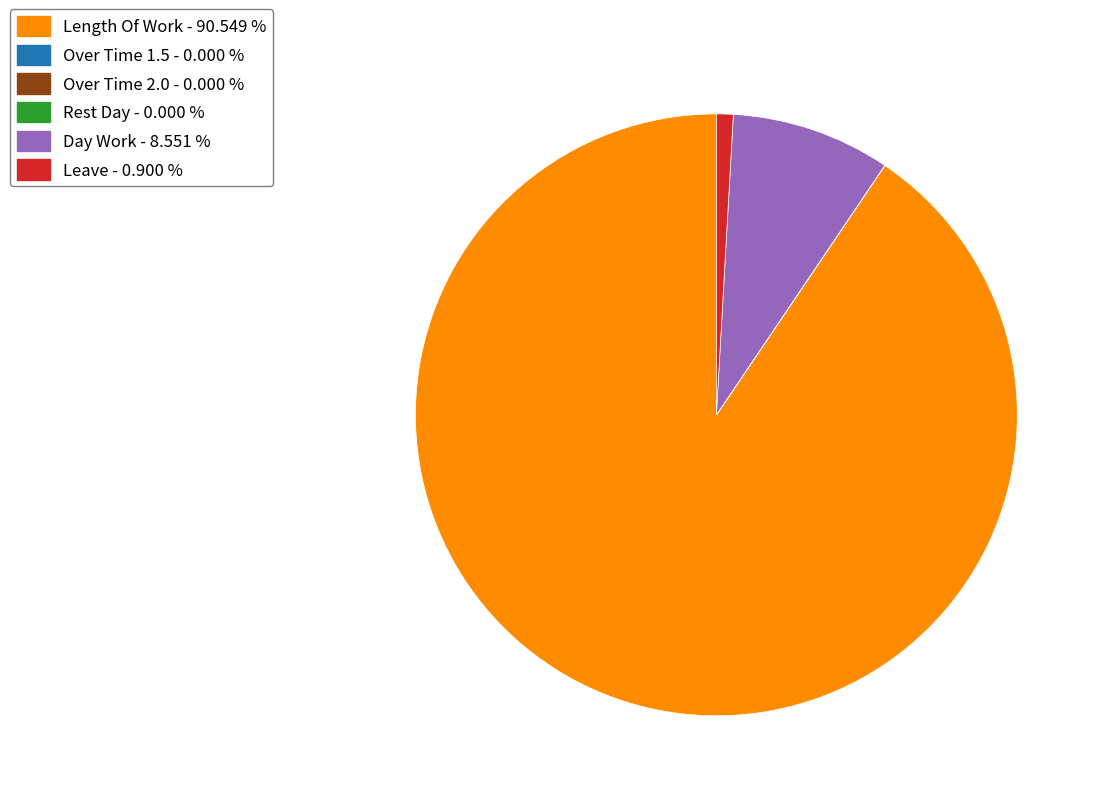

Is Length Of Work - 90.549 % the majority of the pie?

Yes